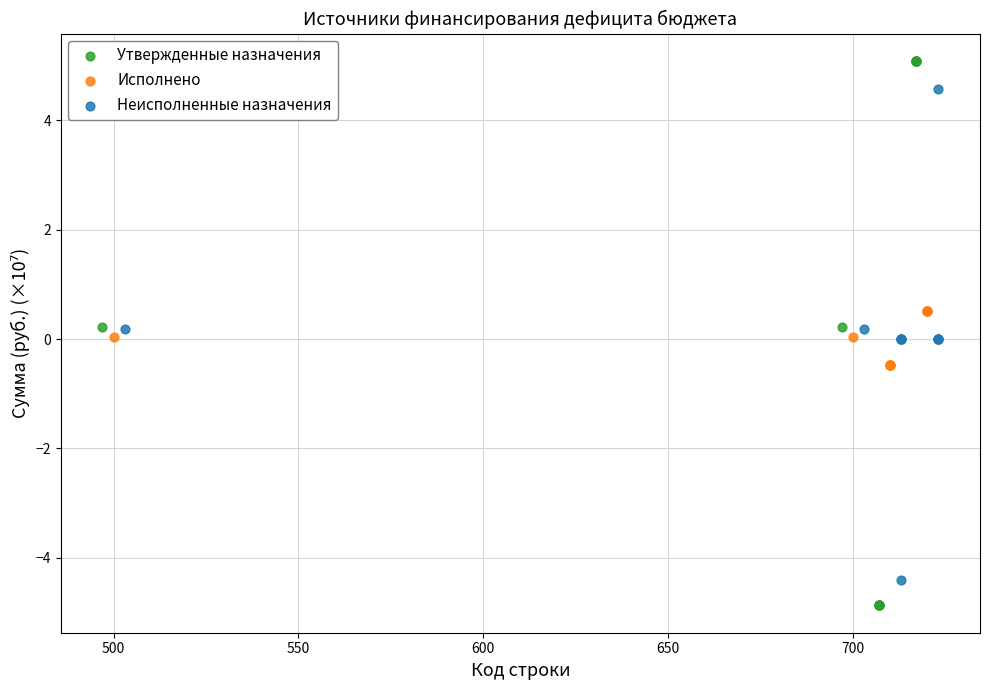

Which series reaches the maximum Y coordinate?

Утвержденные назначения